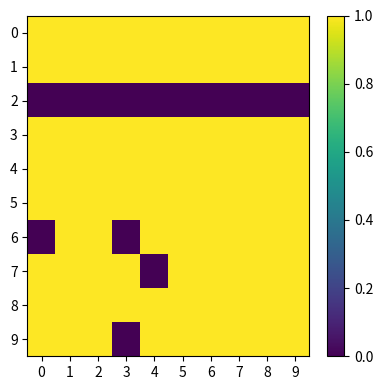

Which series has the widest spread of values?

6